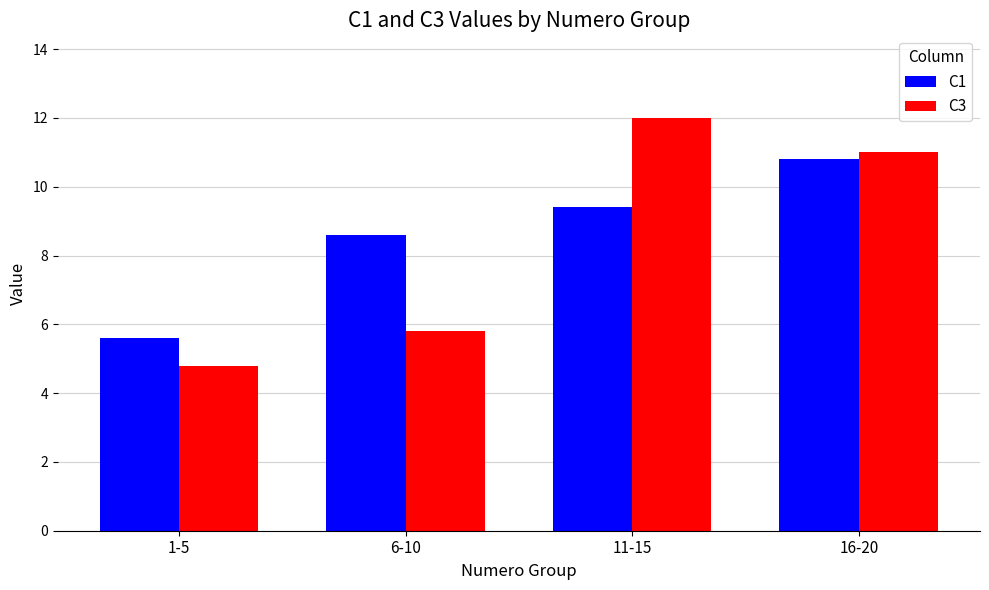

What is the value of the C1 bar at the 2nd from the left?

8.6